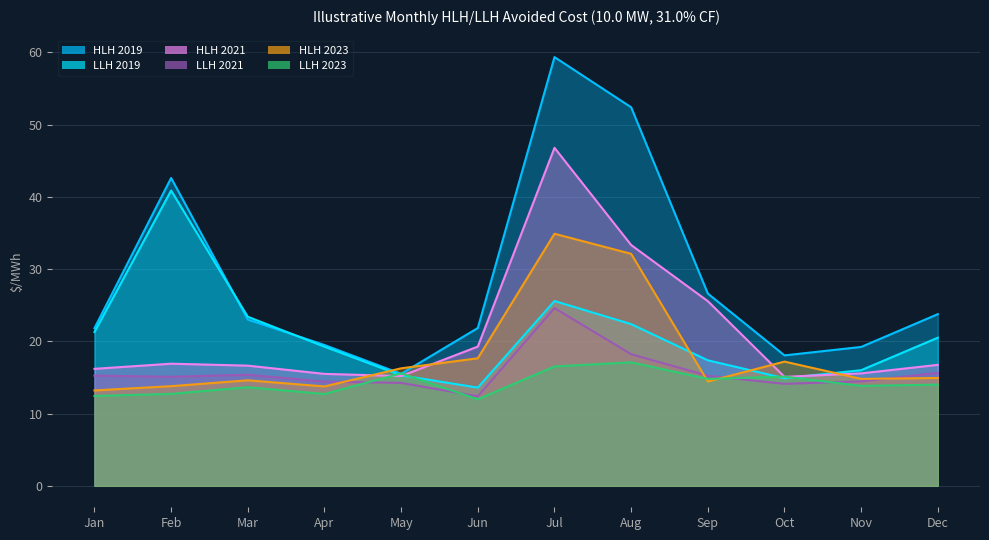

How many times do LLH 2021 and LLH 2023 cross each other?

4